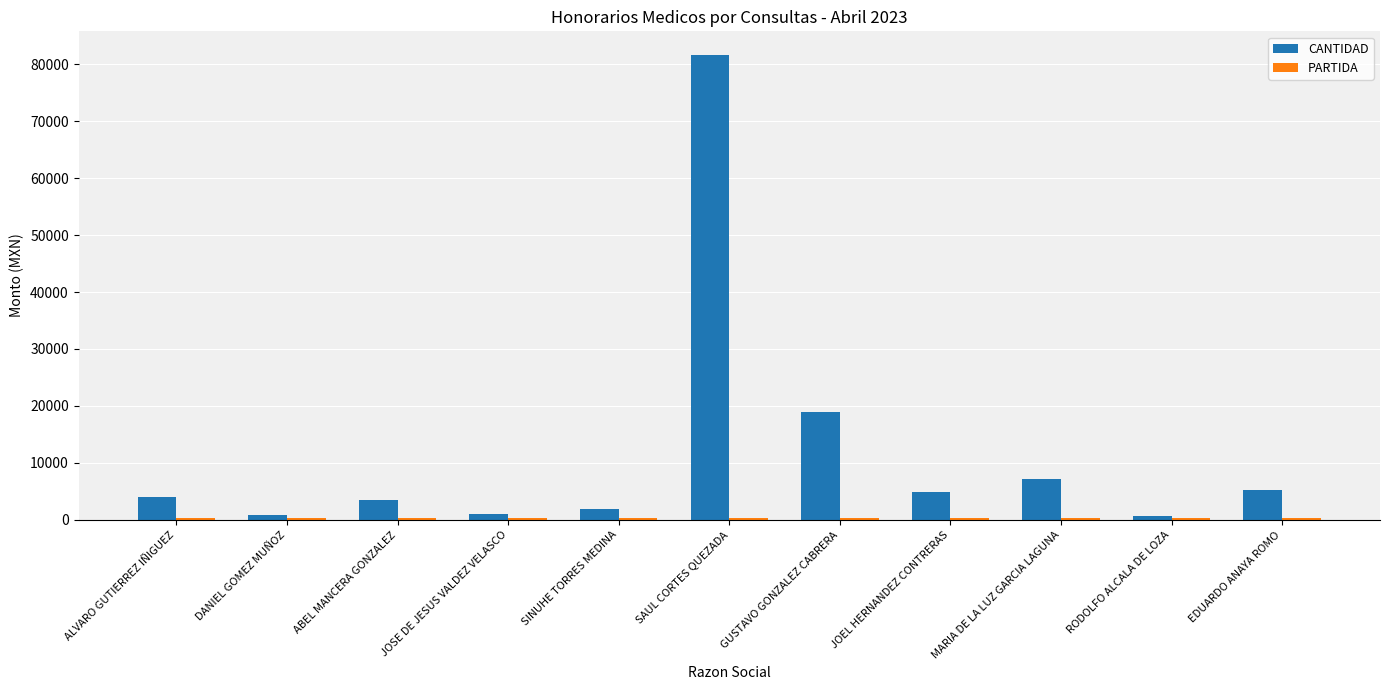

Between ABEL MANCERA GONZALEZ and SAUL CORTES QUEZADA, which series saw the biggest shift?

CANTIDAD